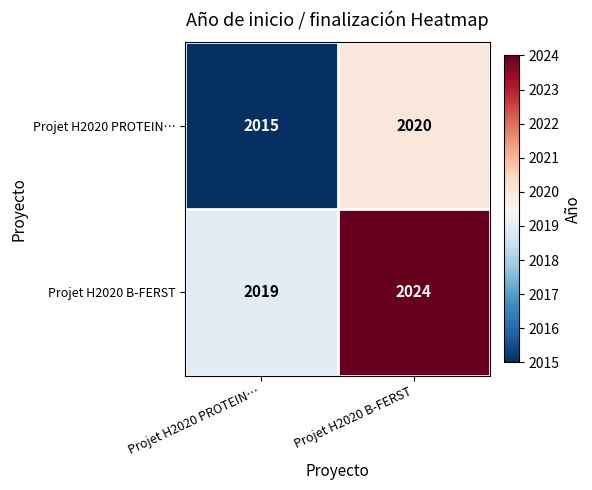

What is the smallest value displayed?

2015